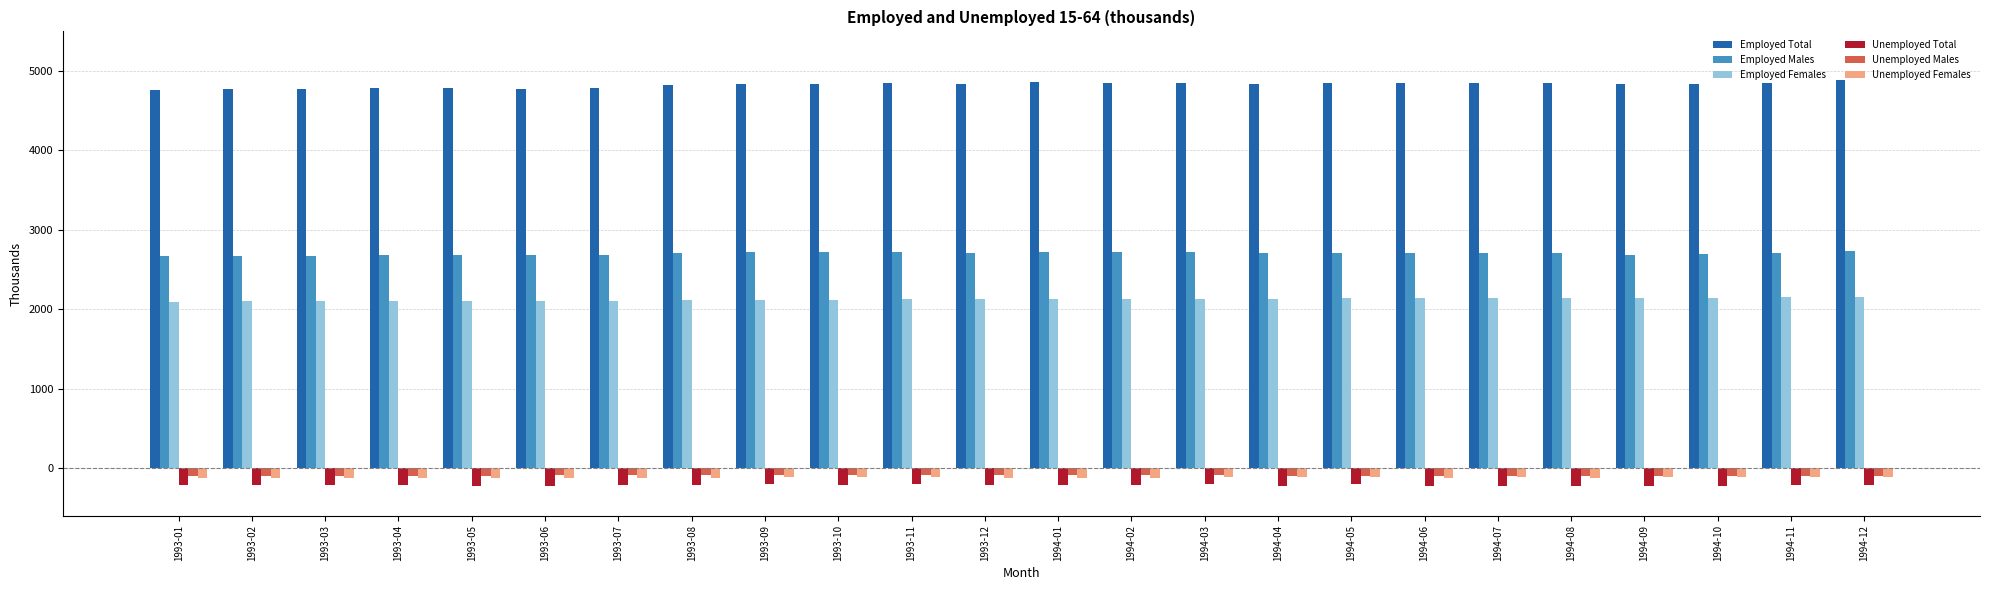

At which label does Unemployed Males first exceed -96?

1993-06